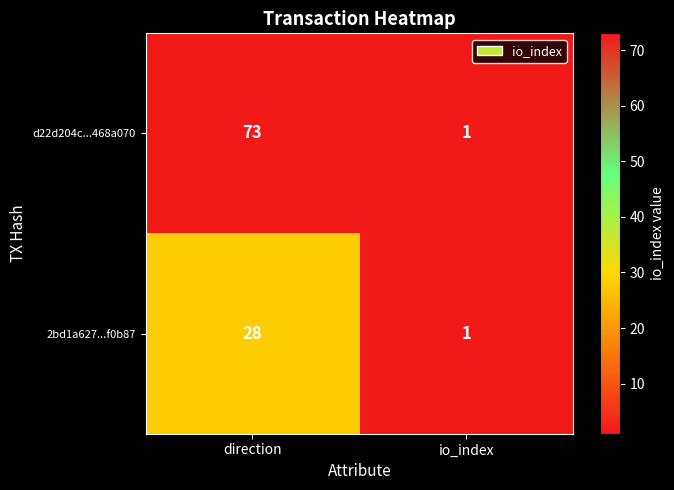

Which series has the largest range (max minus min)?

d22d204c...468a070